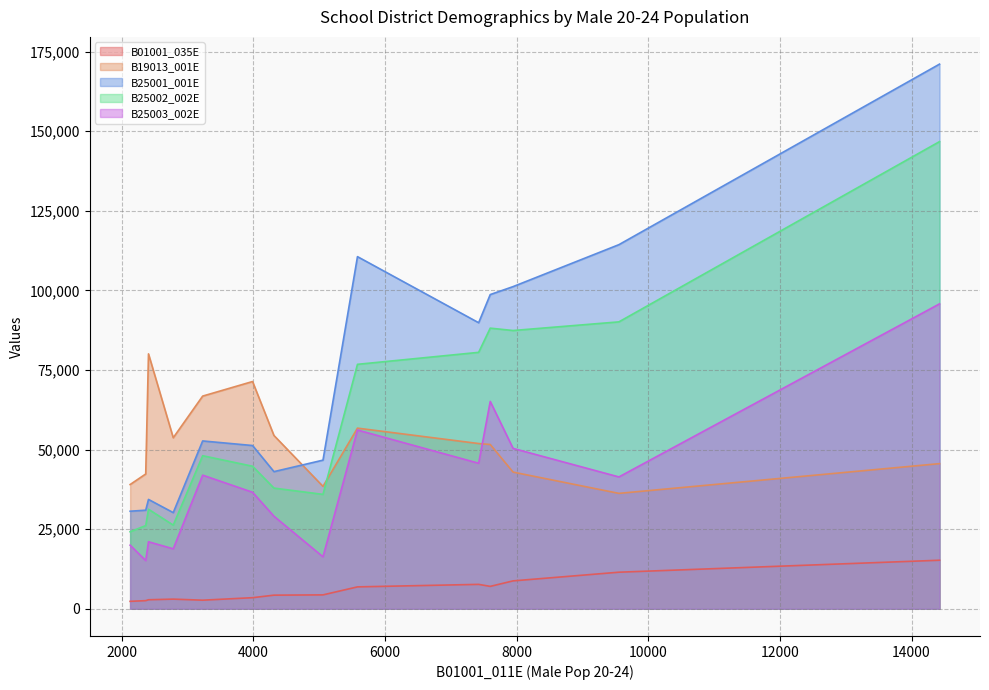

How many lines are shown in the chart?

5